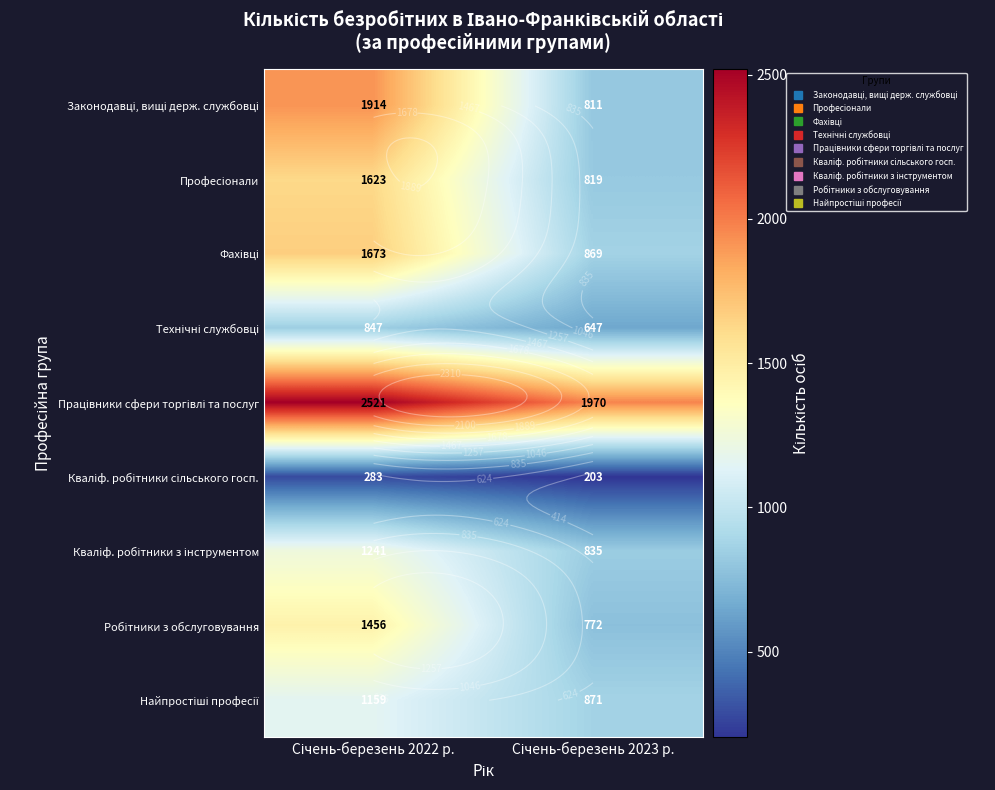

True or false: Кваліф. робітники сільського госп. has a value of 385 at Січень-березень 2022 р..

False